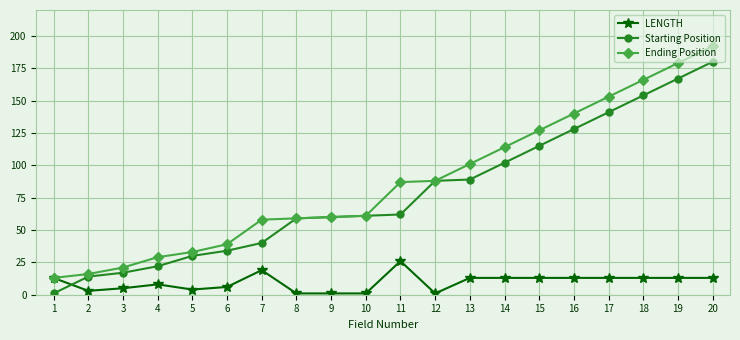

Count the number of data series in this chart.

3